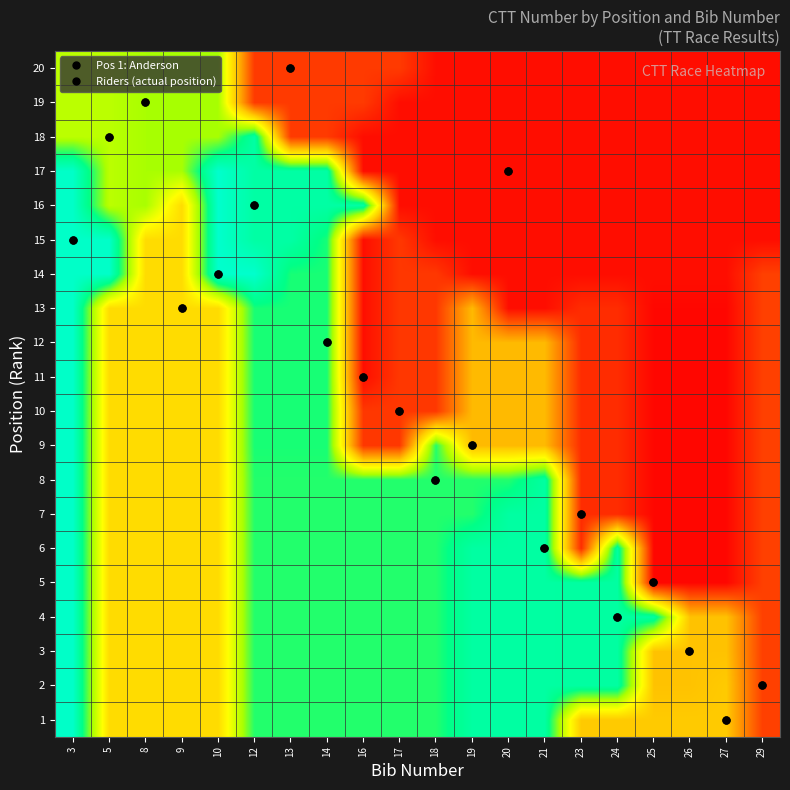

What is the spread (max minus min) of values at 8?

0.2